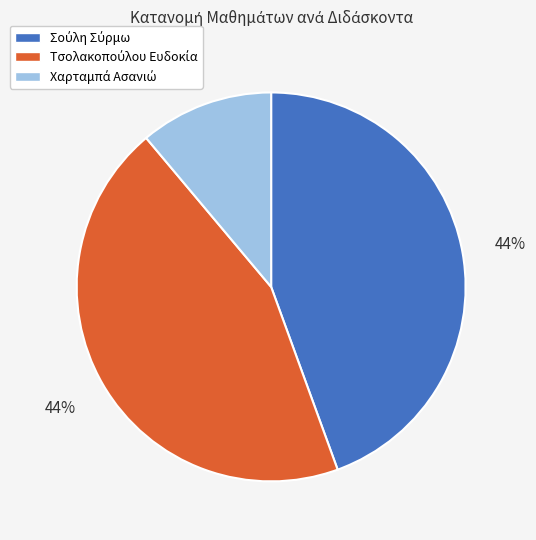

To the nearest percent, what is the average slice percentage?

33%